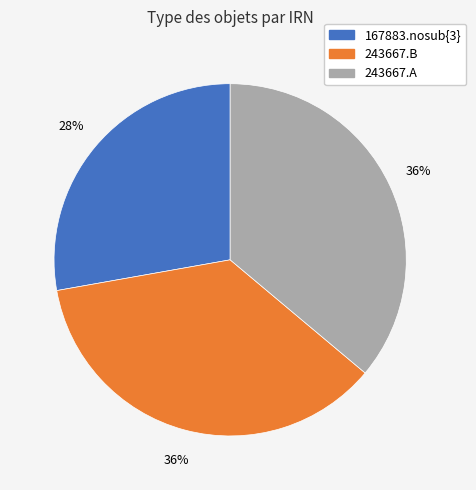

Is it true that 243667.B is 36% of the pie?

True